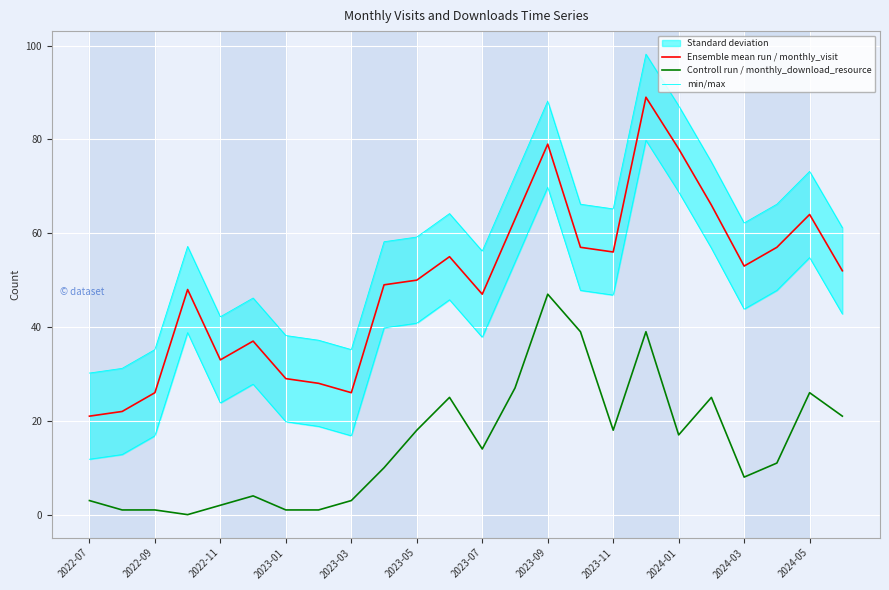

True or false: Ensemble mean run / monthly_visit has a value of 50 at 2023-05.

True